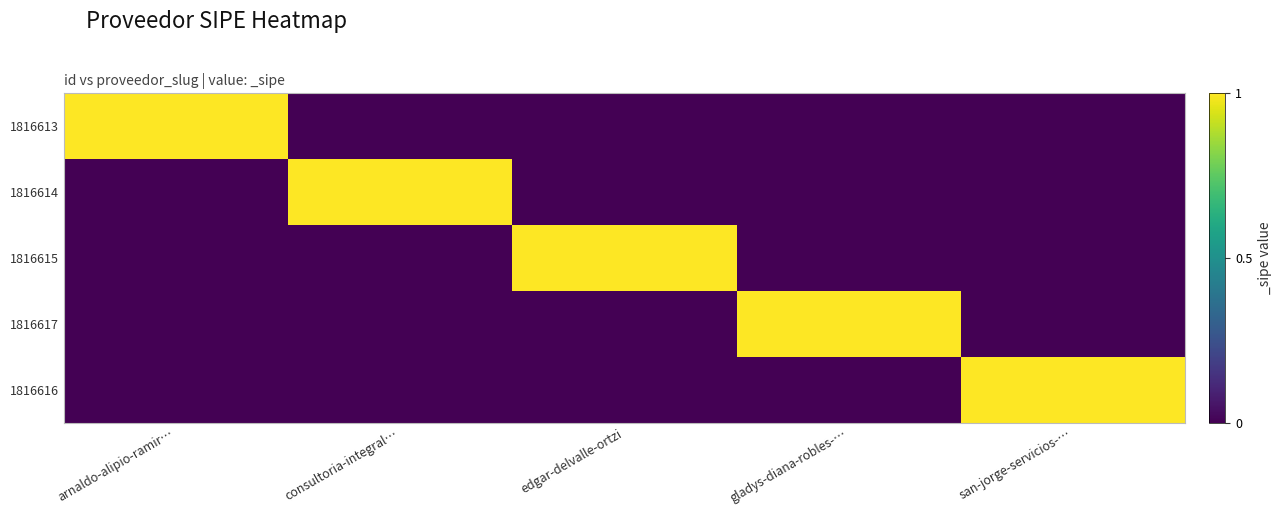

Reading right to left, transcribe all the data shown in this chart.

1816613: san-jorge-servicios-…=0	gladys-diana-robles-…=0	edgar-delvalle-ortzi=0	consultoria-integral…=0	arnaldo-alipio-ramir…=1
1816614: san-jorge-servicios-…=0	gladys-diana-robles-…=0	edgar-delvalle-ortzi=0	consultoria-integral…=1	arnaldo-alipio-ramir…=0
1816615: san-jorge-servicios-…=0	gladys-diana-robles-…=0	edgar-delvalle-ortzi=1	consultoria-integral…=0	arnaldo-alipio-ramir…=0
1816617: san-jorge-servicios-…=0	gladys-diana-robles-…=1	edgar-delvalle-ortzi=0	consultoria-integral…=0	arnaldo-alipio-ramir…=0
1816616: san-jorge-servicios-…=1	gladys-diana-robles-…=0	edgar-delvalle-ortzi=0	consultoria-integral…=0	arnaldo-alipio-ramir…=0